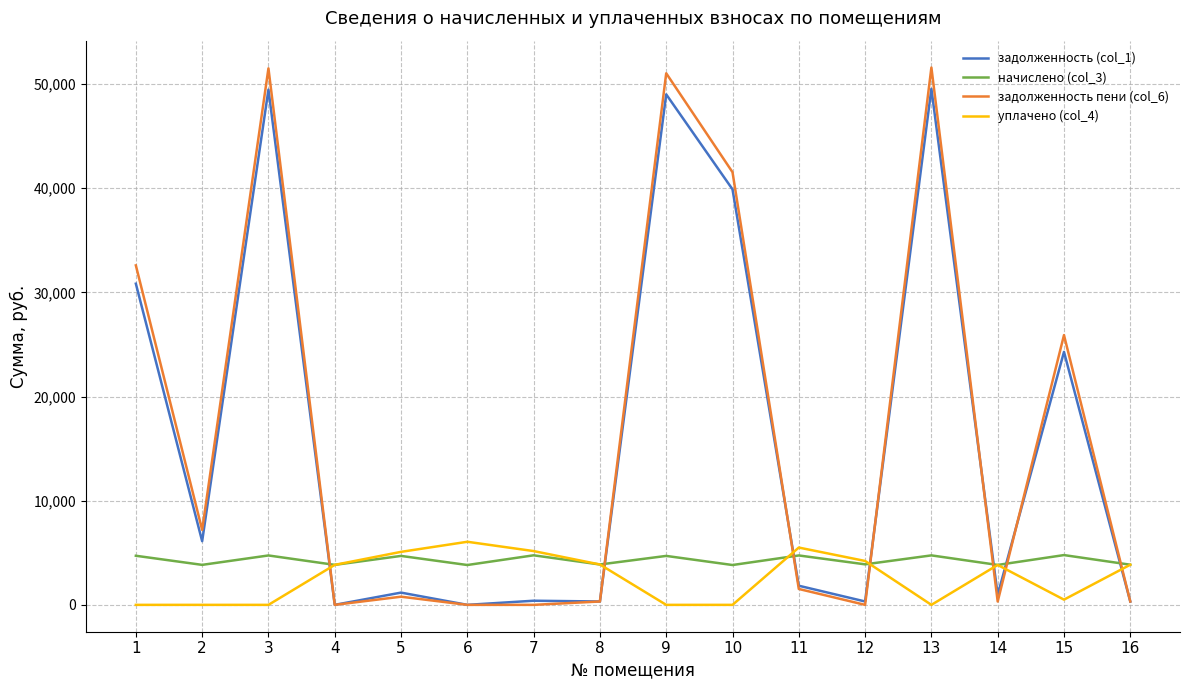

Is it true that уплачено (col_4) equals -4152.9 at 1?

False